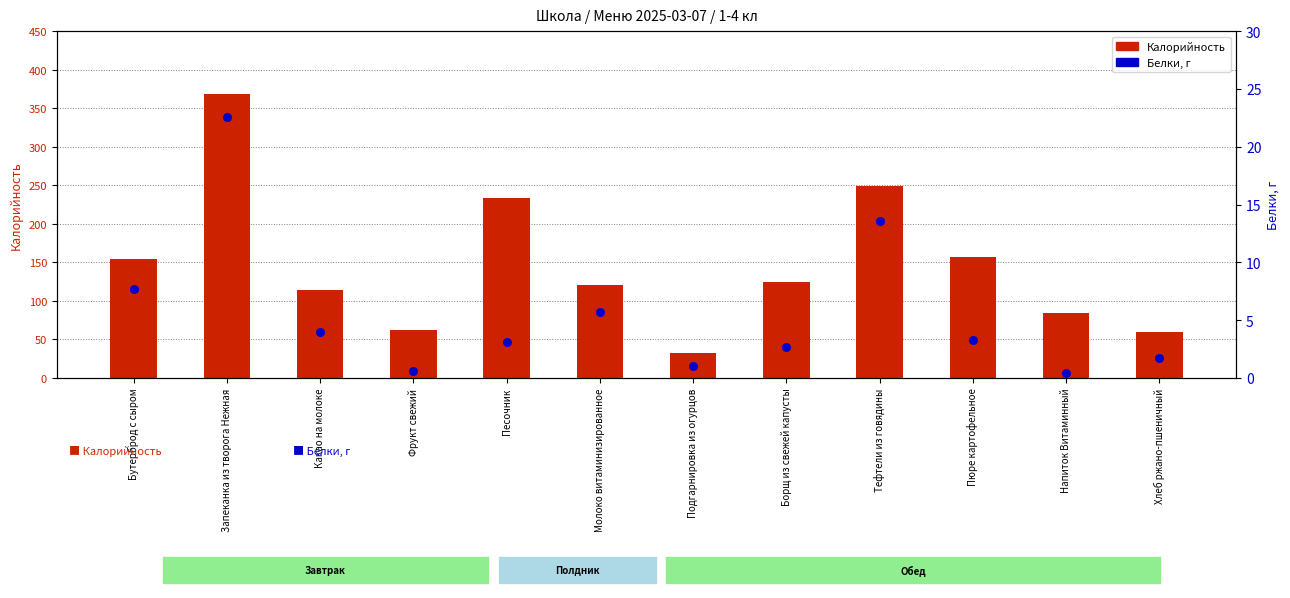

What is the total value across all series at Молоко витаминизированное?

125.7